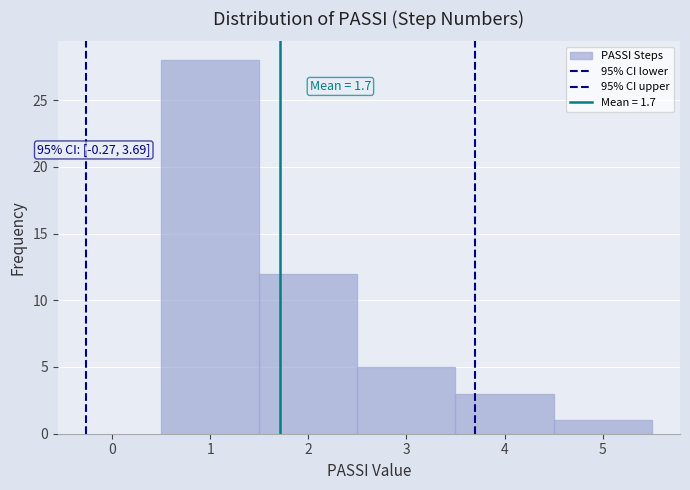

Over which range of the x-axis is the bar tallest?

0.5 to 1.5